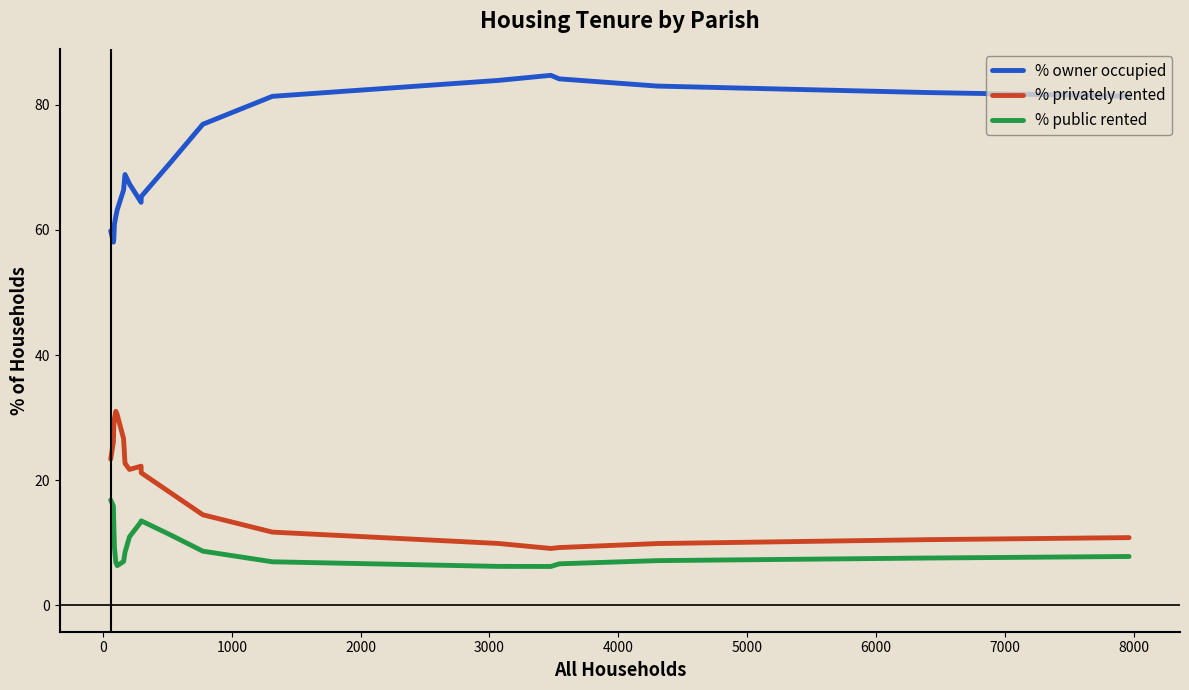

How many lines are shown in the chart?

3